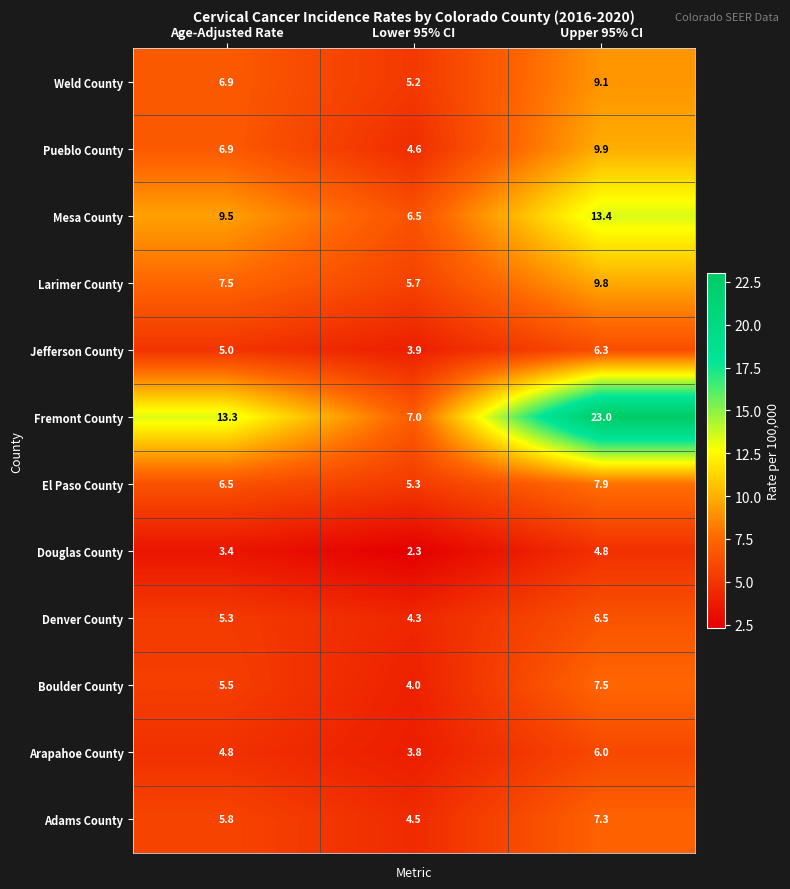

What is the difference between the Pueblo County values at Age-Adjusted Rate and Upper 95% CI?

3.0